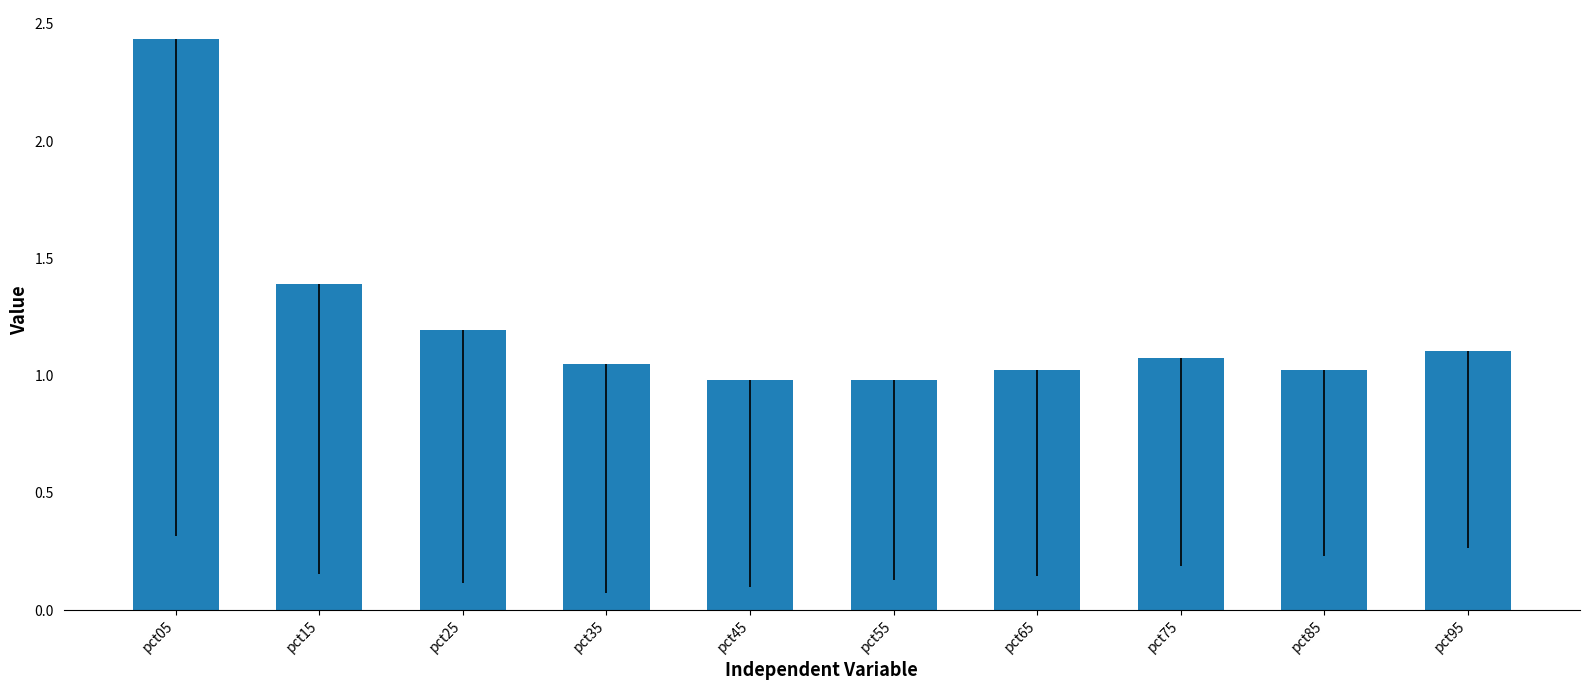

What is the change in value from pct25 to pct75?

-0.1